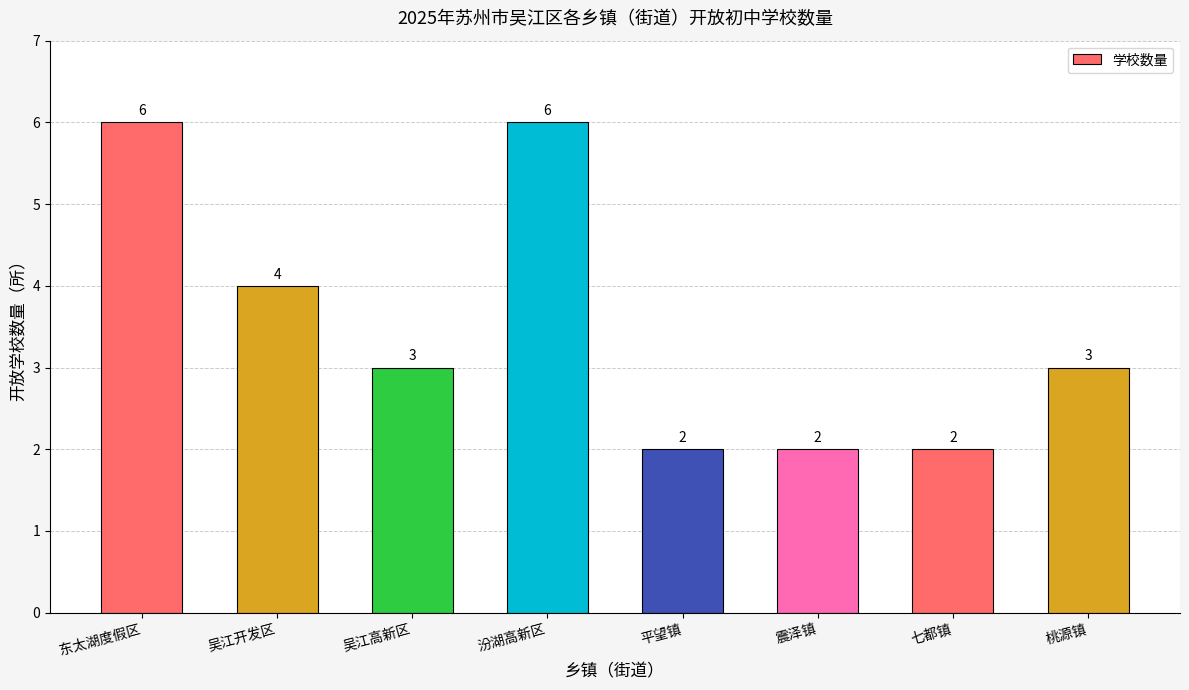

Where does the data first go above 3?

东太湖度假区